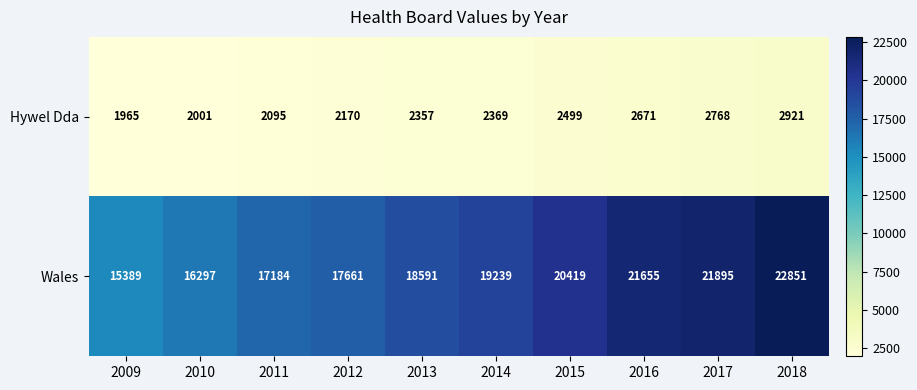

At how many categories does at least one series exceed 18737?

5